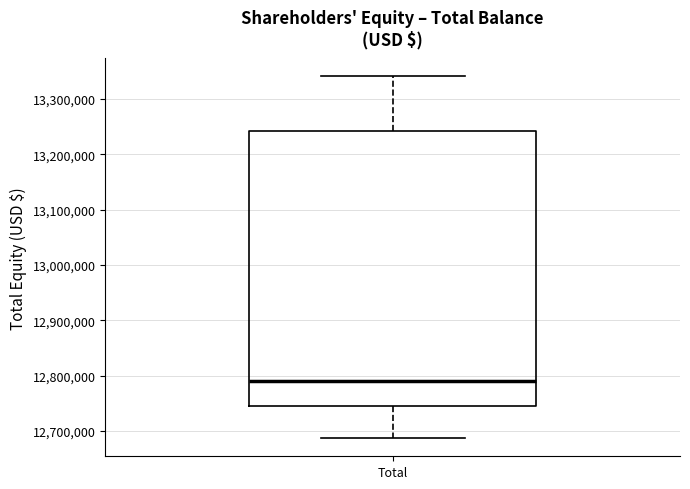

Where does the median line of the box for Total sit on the y-axis? The values are not printed on the chart, so give them approximately, as read against the axis.

12790000